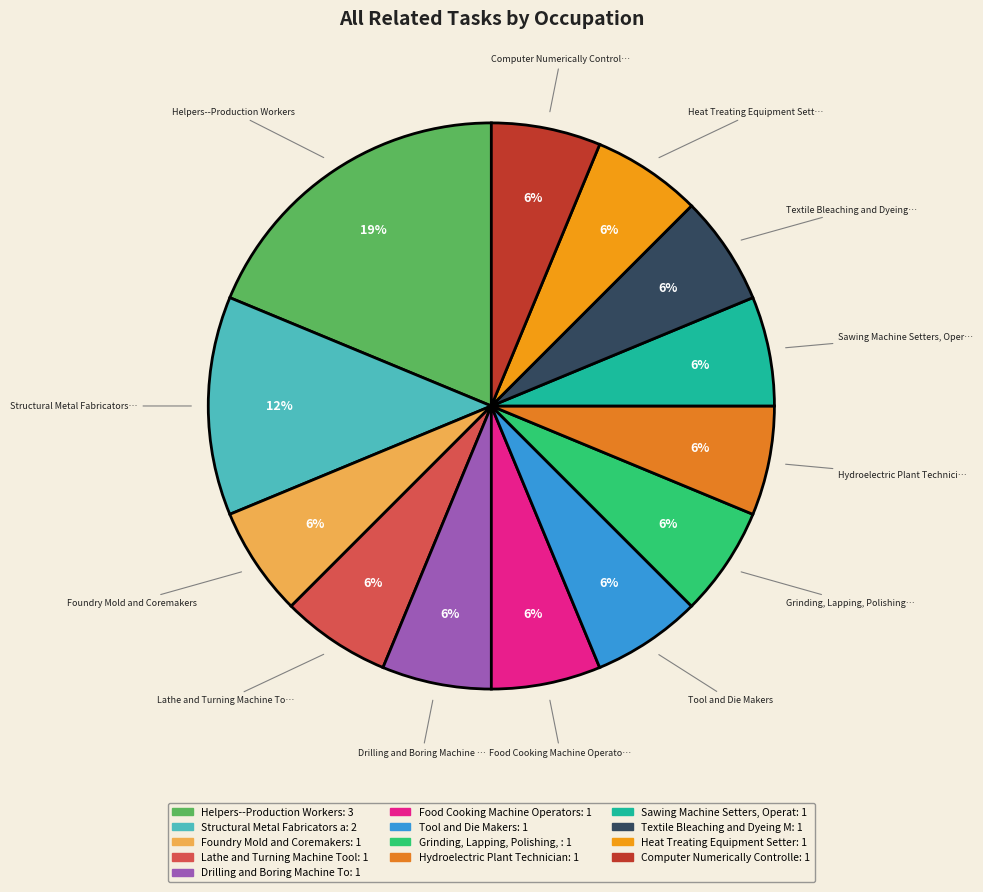

Count the number of slices in the pie.

13